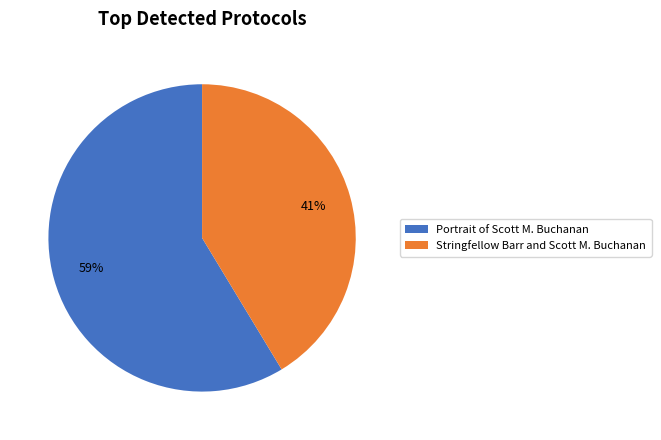

How many segments does this pie chart have?

2